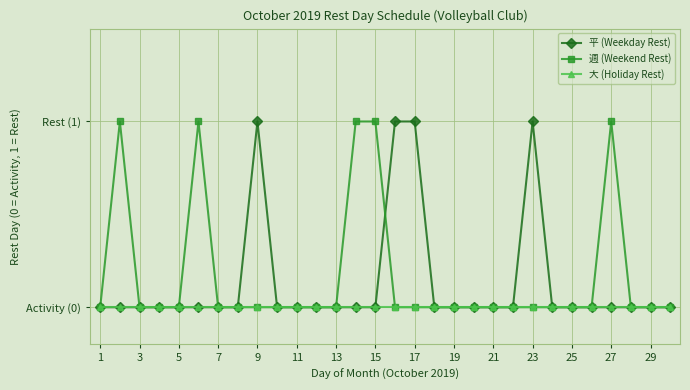

Is this an area chart (filled region under the line)?

No